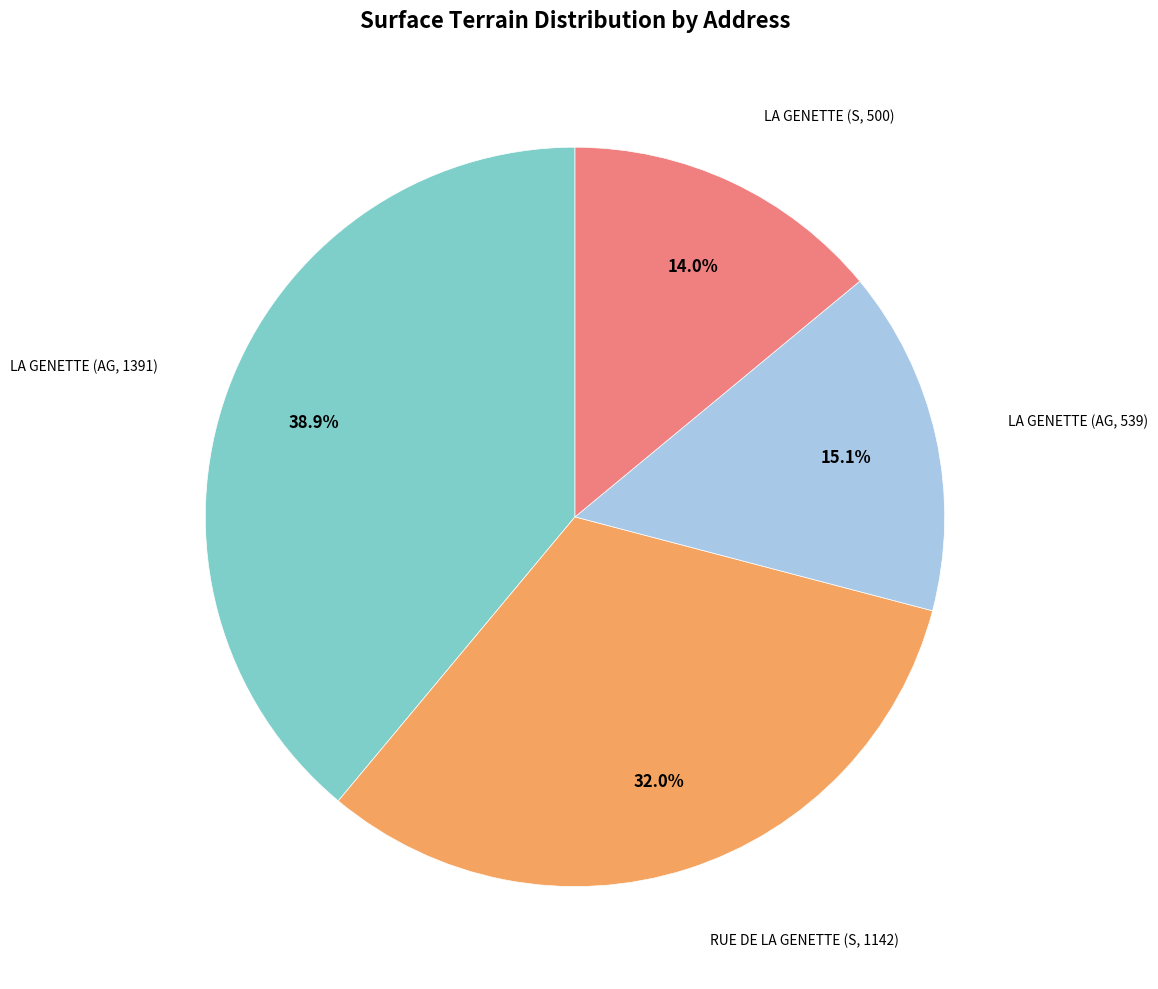

Does any single category account for the majority?

No